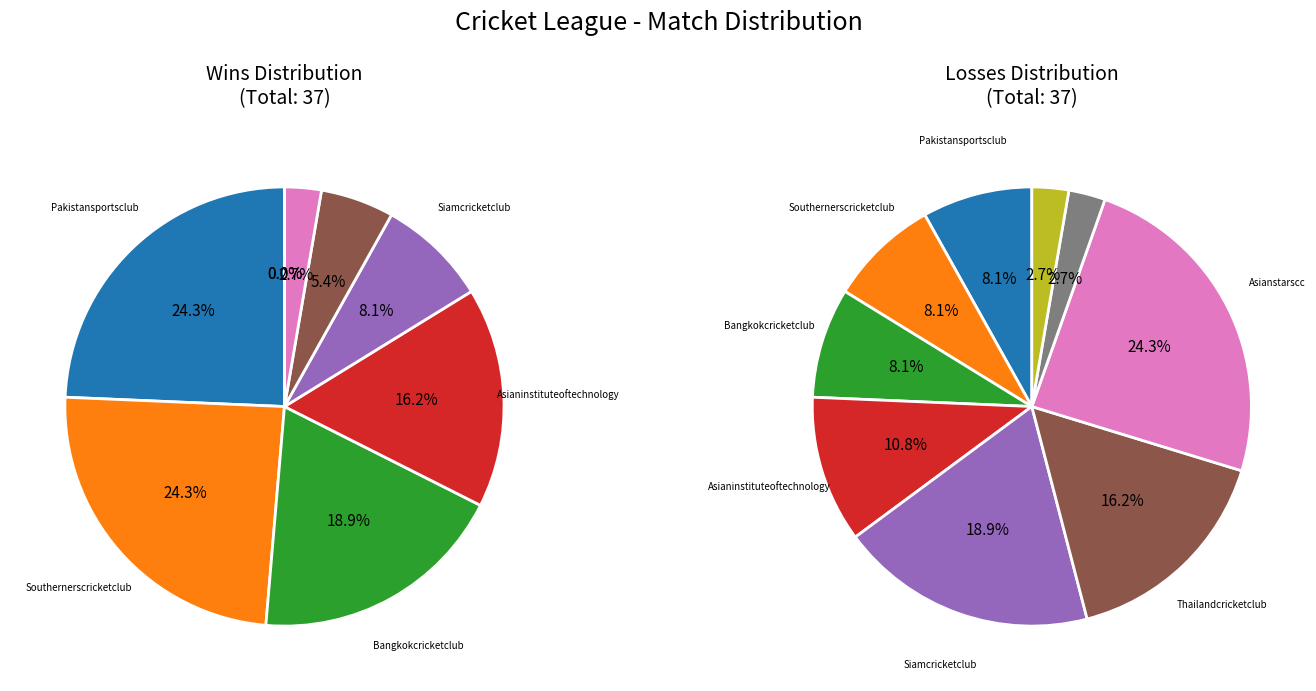

How many slices are in this pie chart?

9